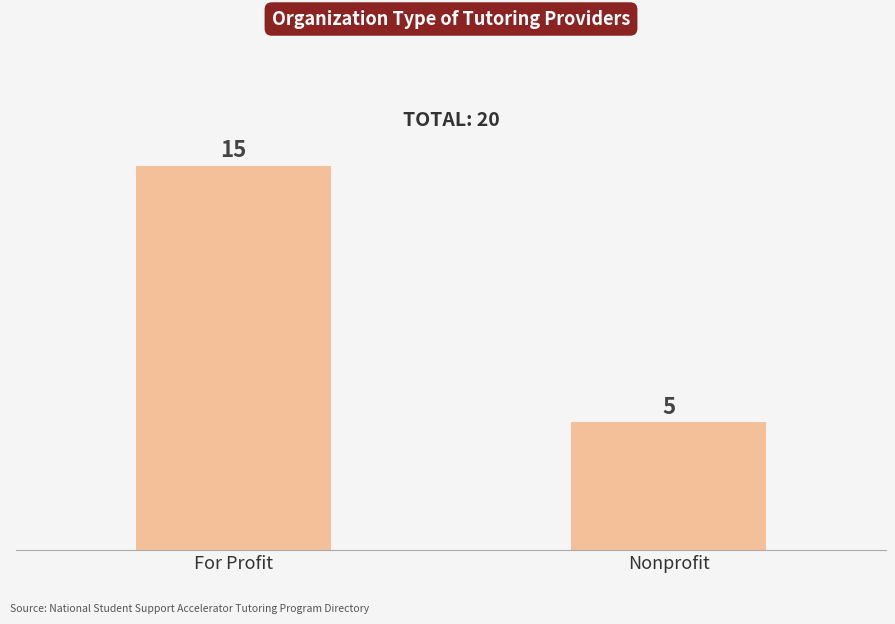

What is the approximate value at Nonprofit?

5